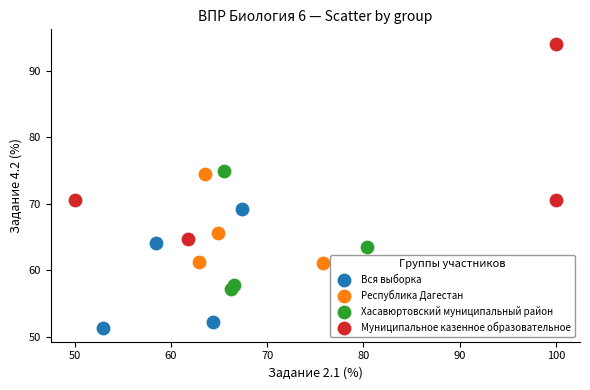

Which series contains the highest Y value?

Муниципальное казенное образовательное